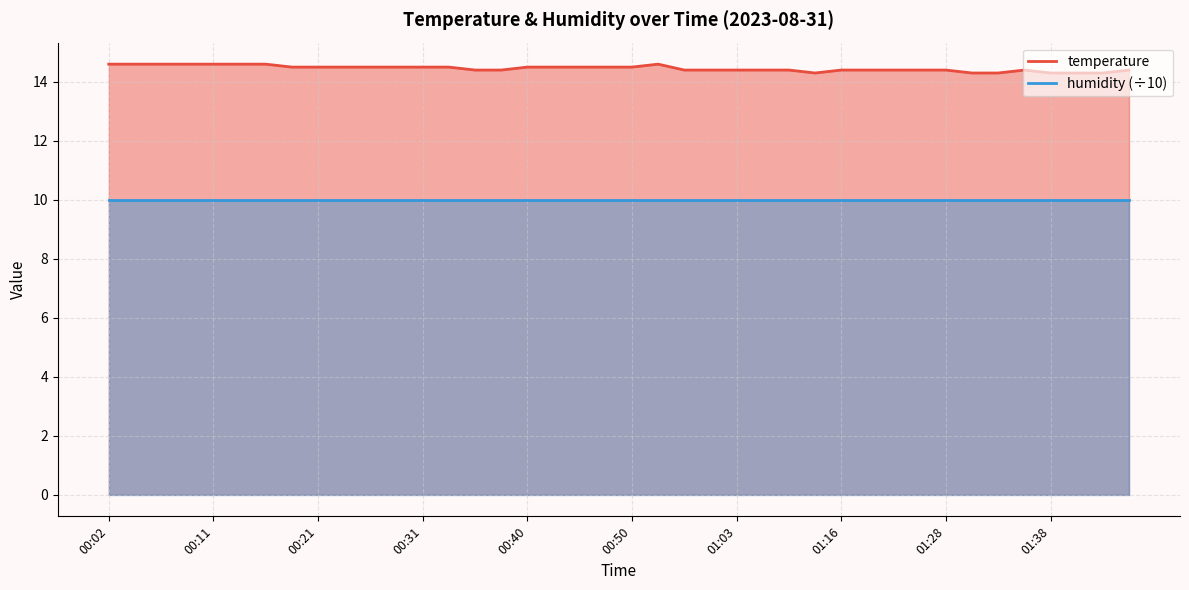

What is the sum of the values at 00:38 and 00:09?

29.0